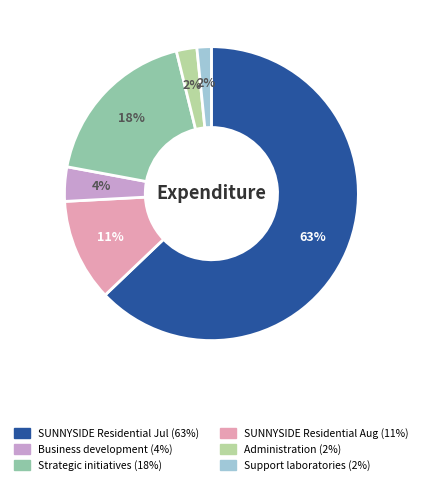

To the nearest percent, what is the difference between the largest and smallest slice percentages?

61%